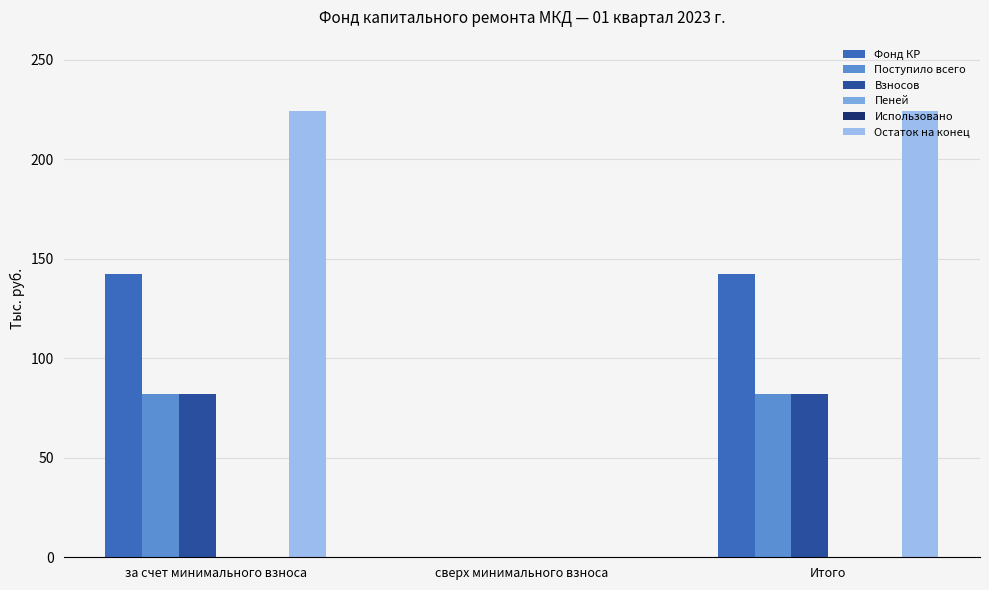

What is the difference between the maximum and minimum values in the Поступило всего series?

82.0